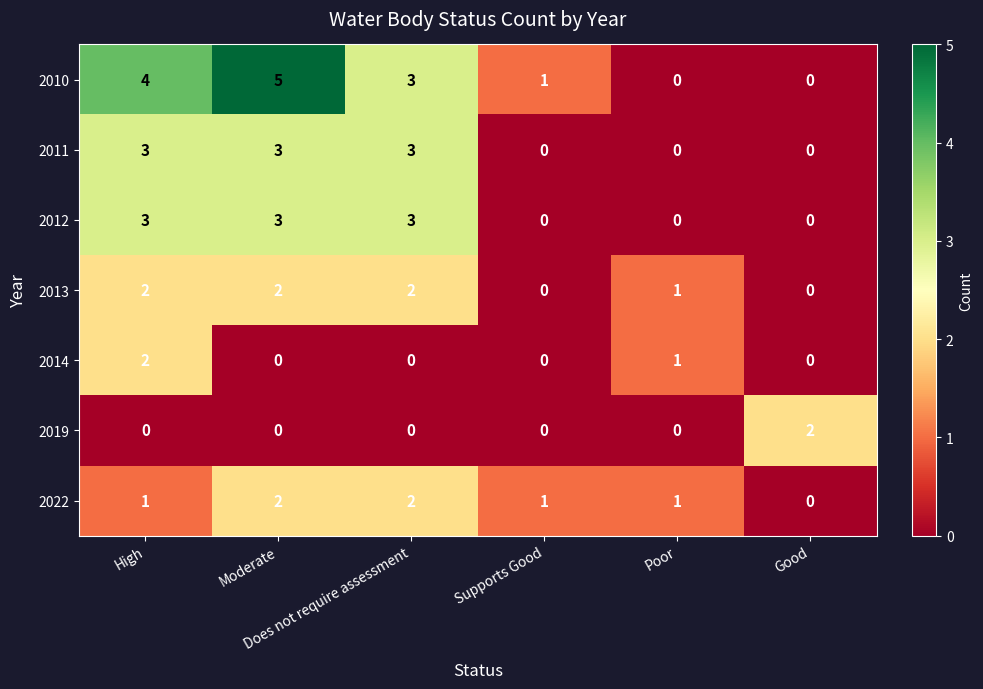

Which series has the largest total across all categories?

2010